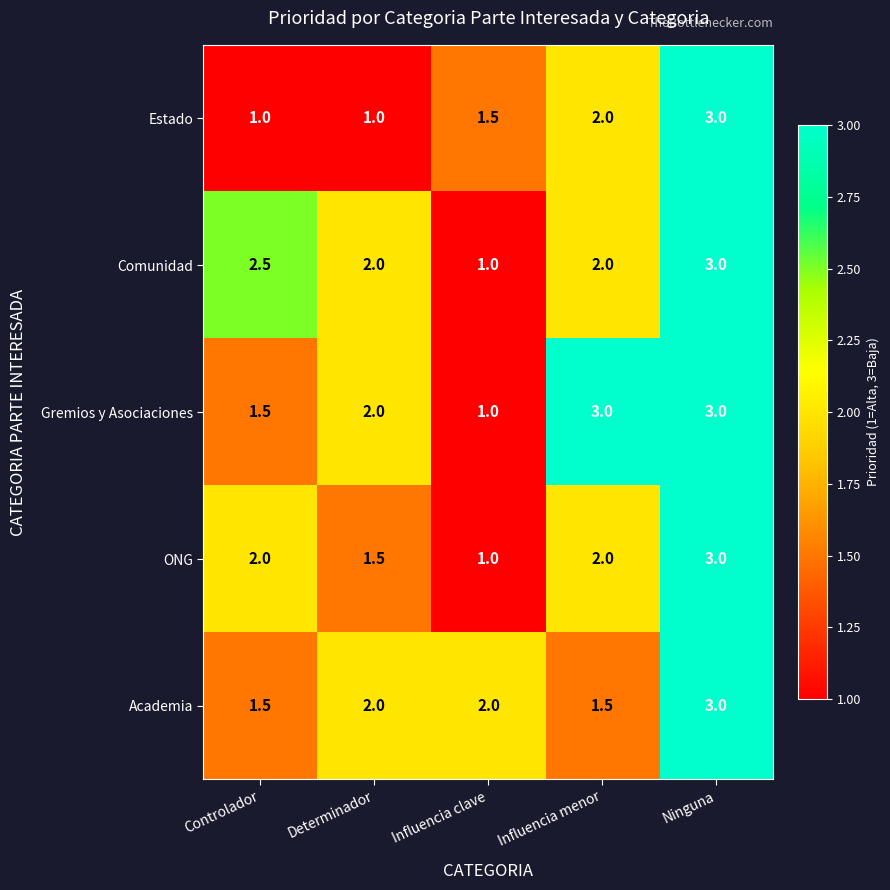

At which category is the sum across all series the highest?

Ninguna